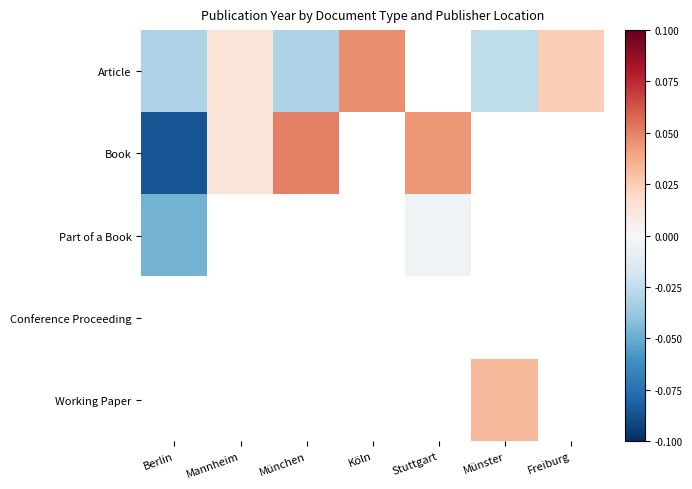

How many values in the Article series are below 0?

3